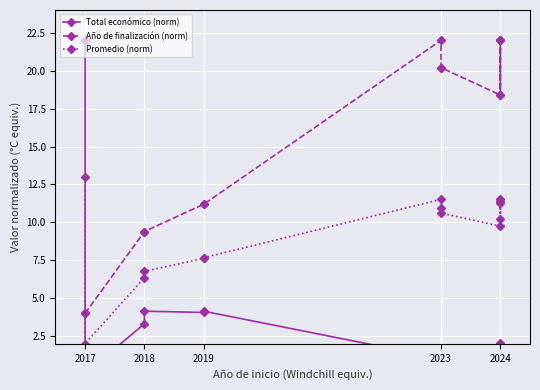

Is it true that Promedio (norm) equals 11.3 at 2024?

True